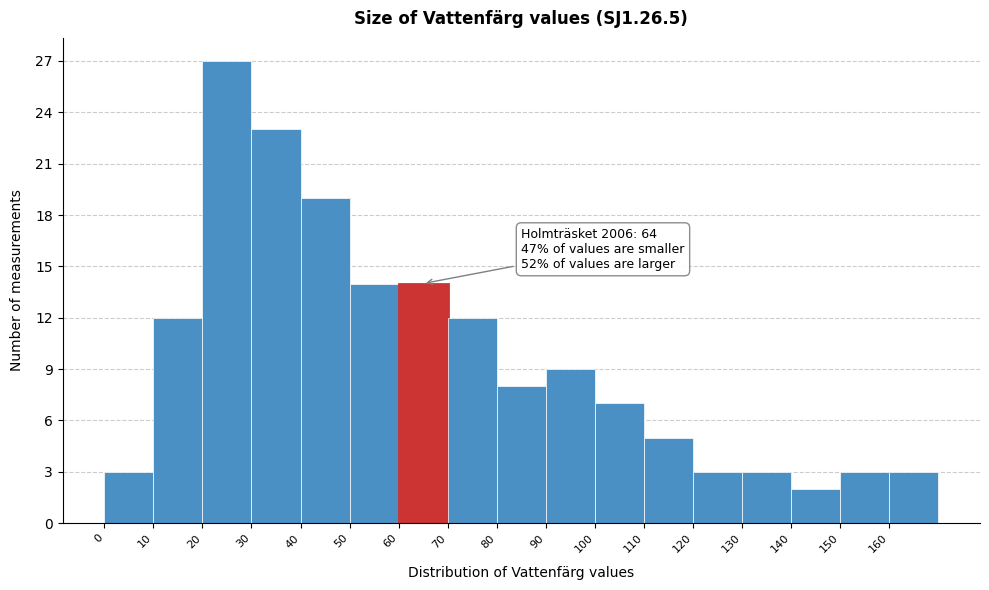

Over which range of the x-axis is the bar tallest?

20 to 30